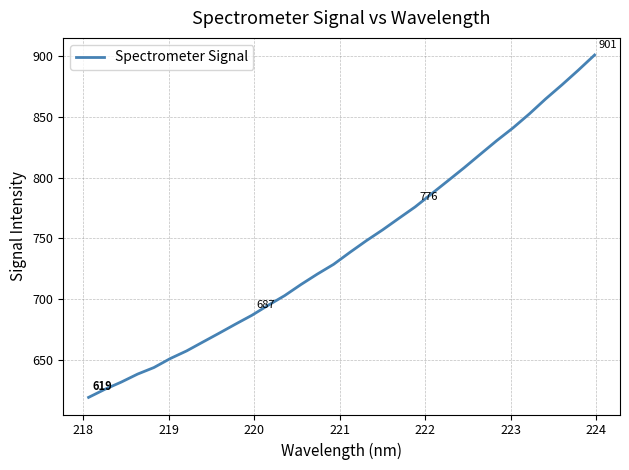

What is the difference between the maximum and minimum values?

281.6